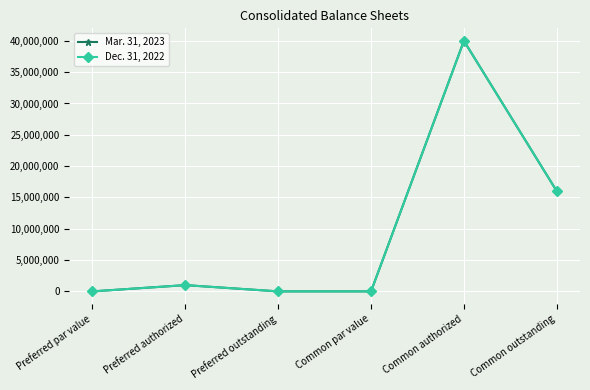

Between Preferred authorized and Common outstanding, which series saw the biggest shift?

Mar. 31, 2023